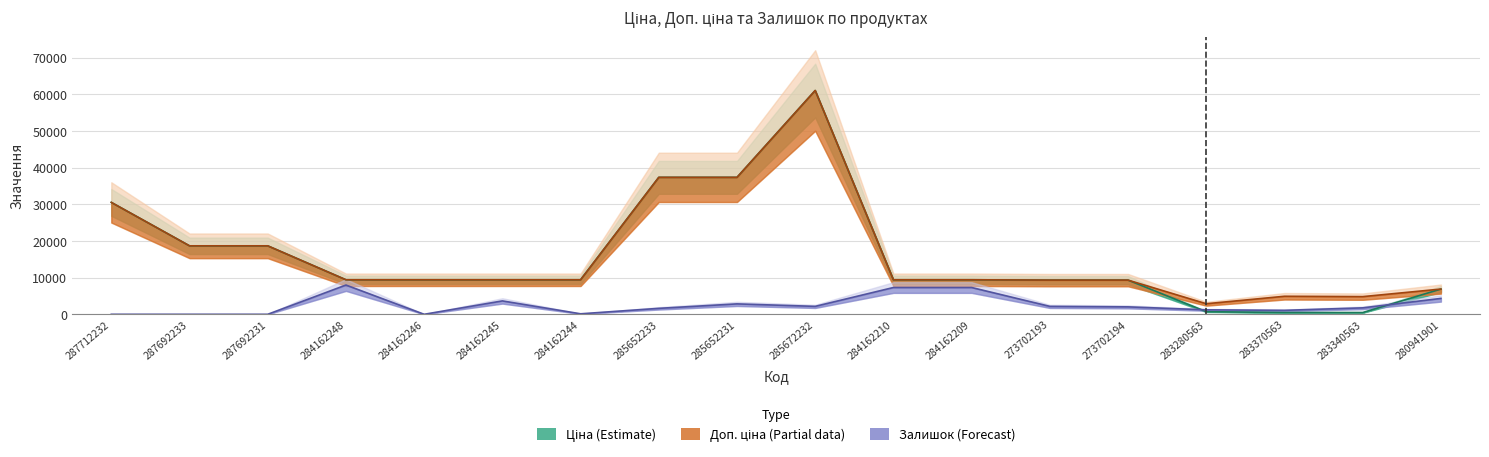

What is the highest value of the Залишок series?

7980.1